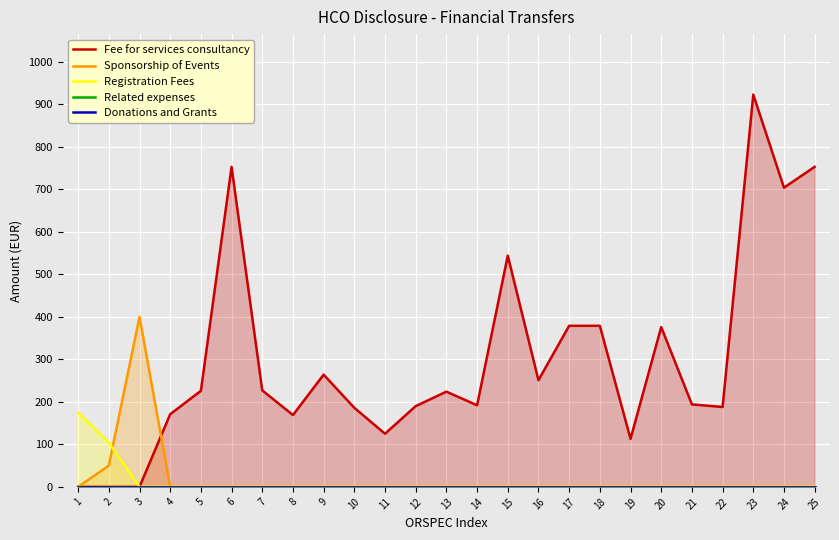

How many lines are shown in the chart?

5